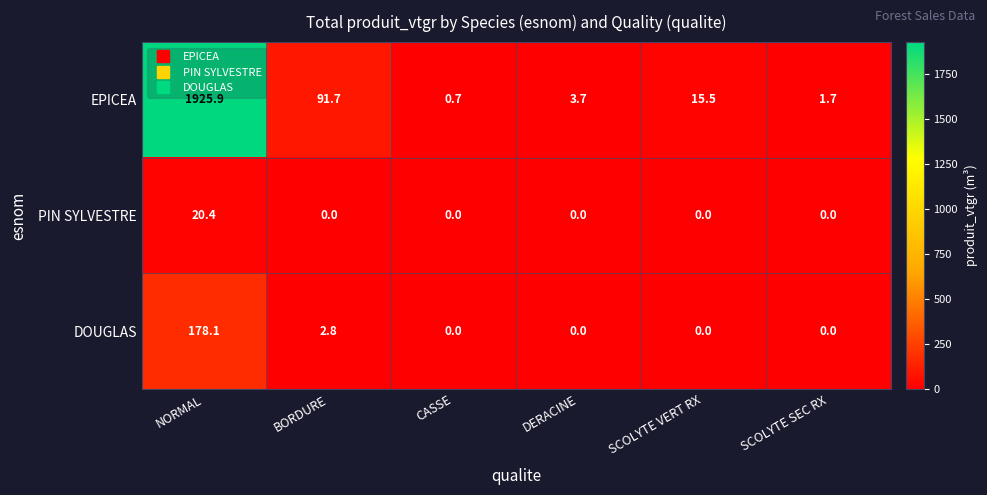

How many series are shown in this chart?

3